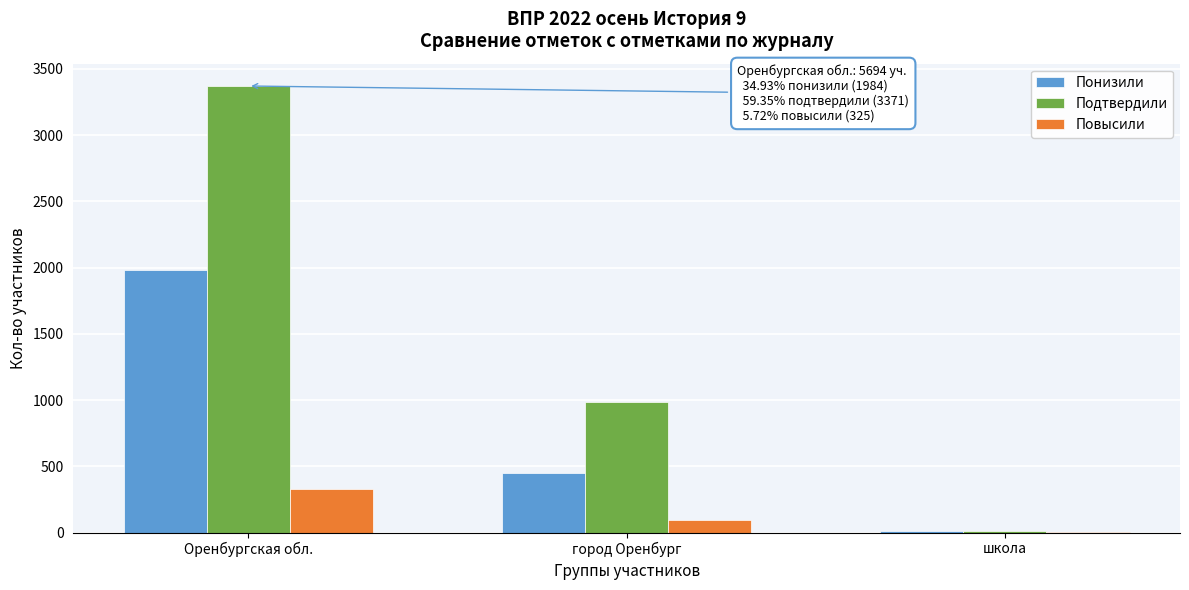

Reading right to left, transcribe all the data shown in this chart.

Понизили: школа=14	город Оренбург=448	Оренбургская обл.=1984
Подтвердили: школа=10	город Оренбург=984	Оренбургская обл.=3371
Повысили: школа=1	город Оренбург=91	Оренбургская обл.=325